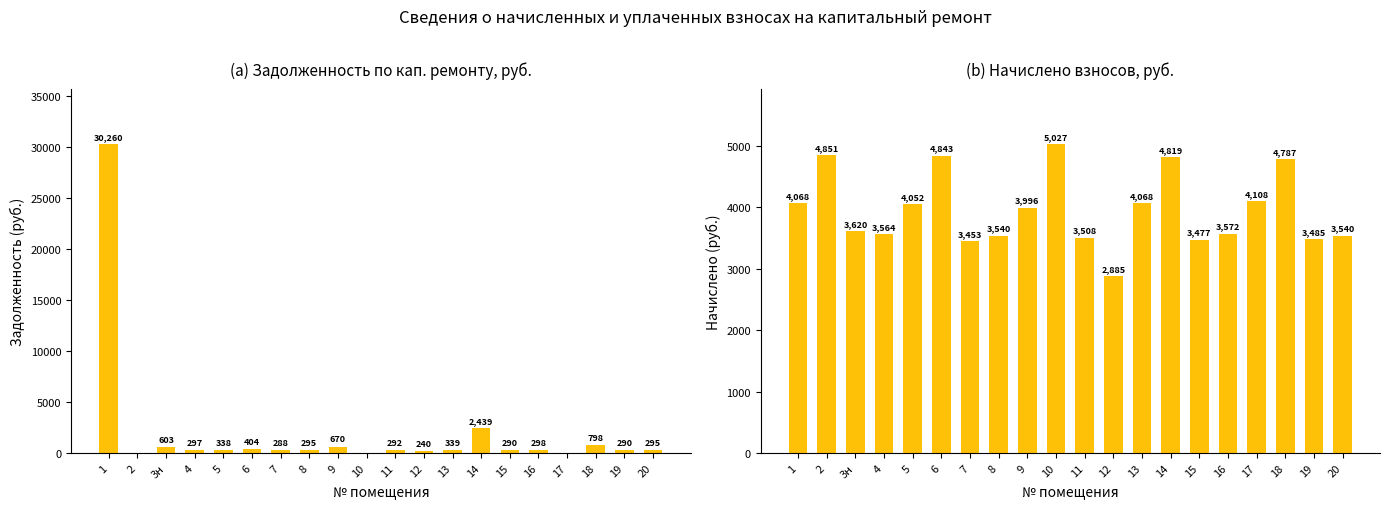

Rank the series at 14 from highest to lowest value.

начислено, задолженность (кап. ремонт)